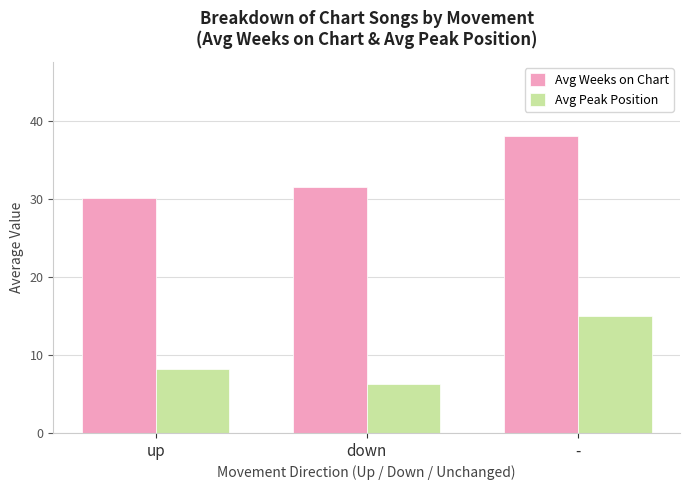

What is the spread (max minus min) of values at up?

21.9